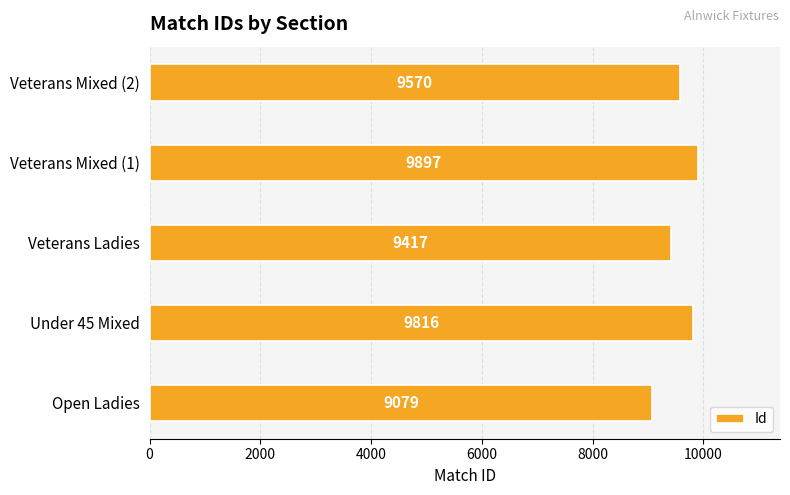

The value at Veterans Mixed (2) is 3381. True or false?

False